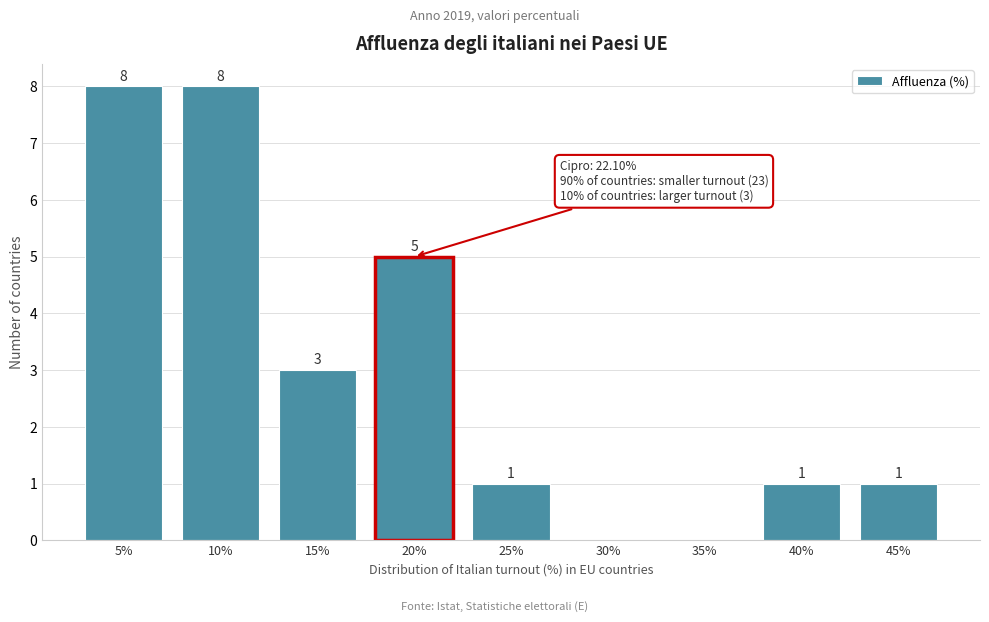

What is the greatest value displayed?

8